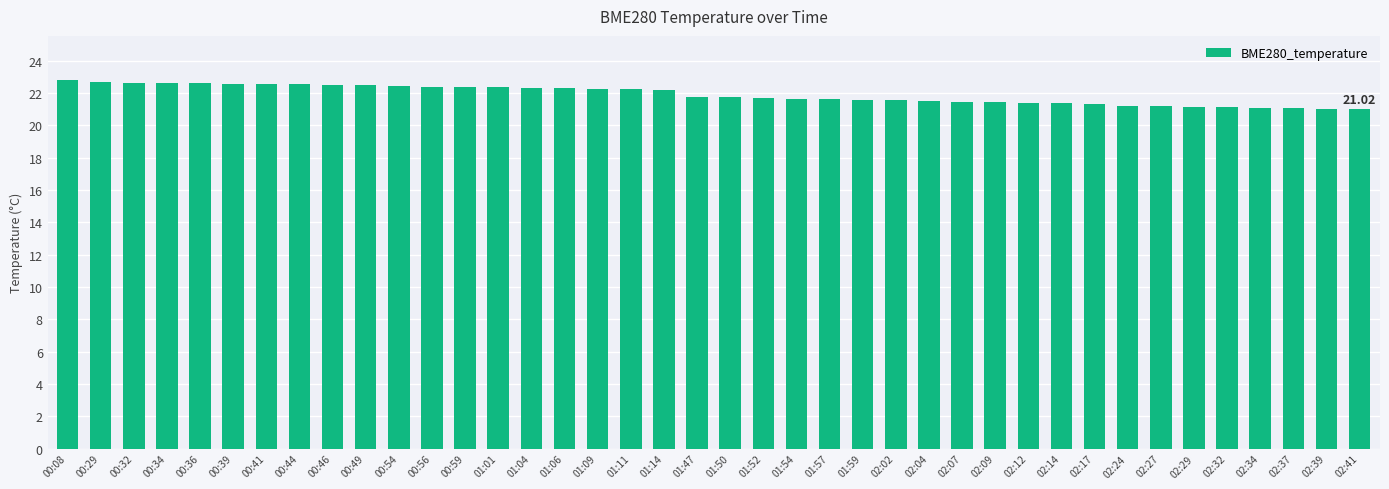

What is the difference between the maximum and minimum values?

1.8